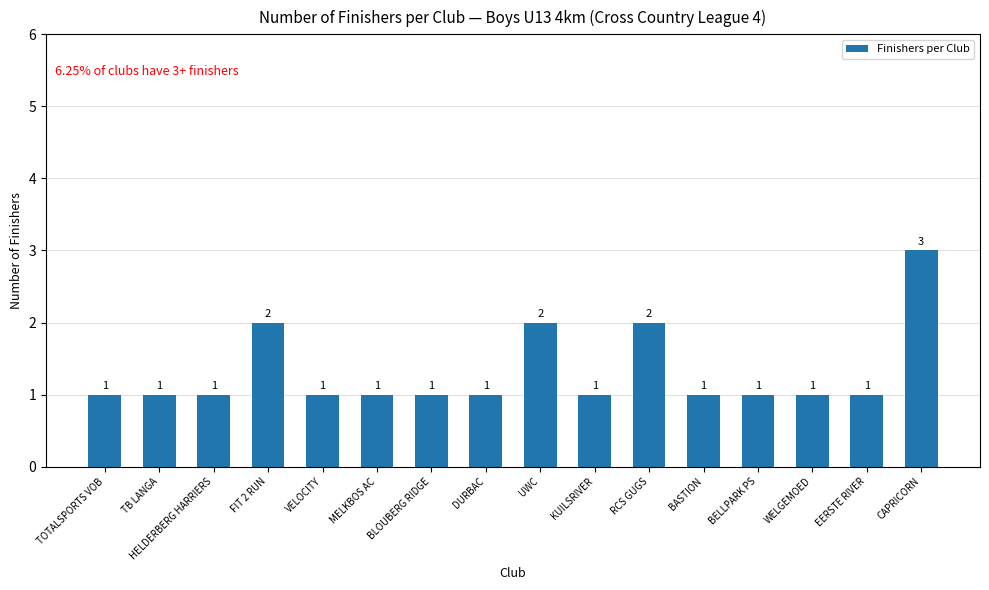

What is the value of the 13th bar from the left?

1